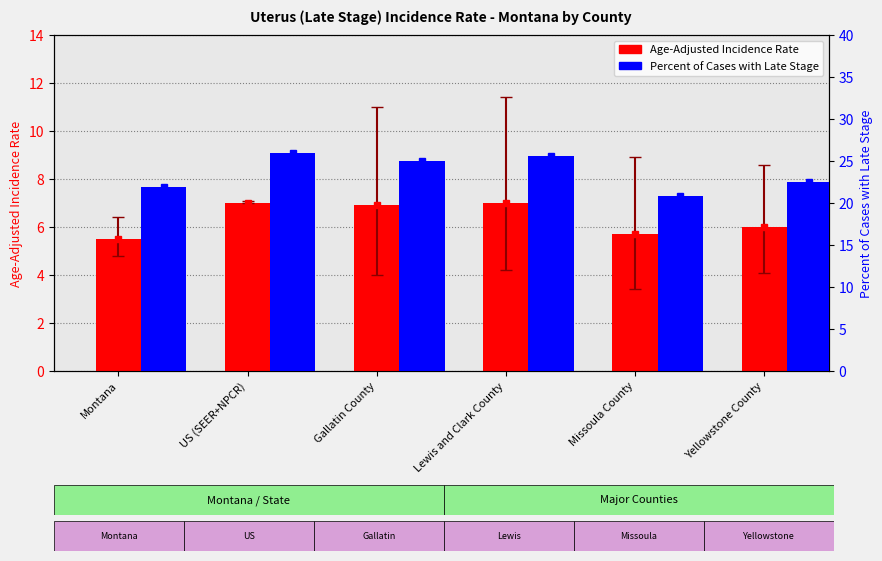

What is the greatest value displayed?

26.0